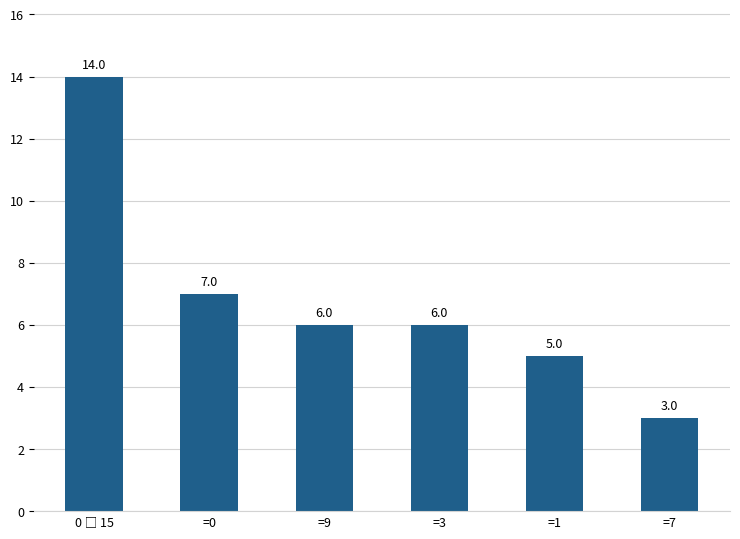

The chart shows a value of 8 at =1. True or false?

False